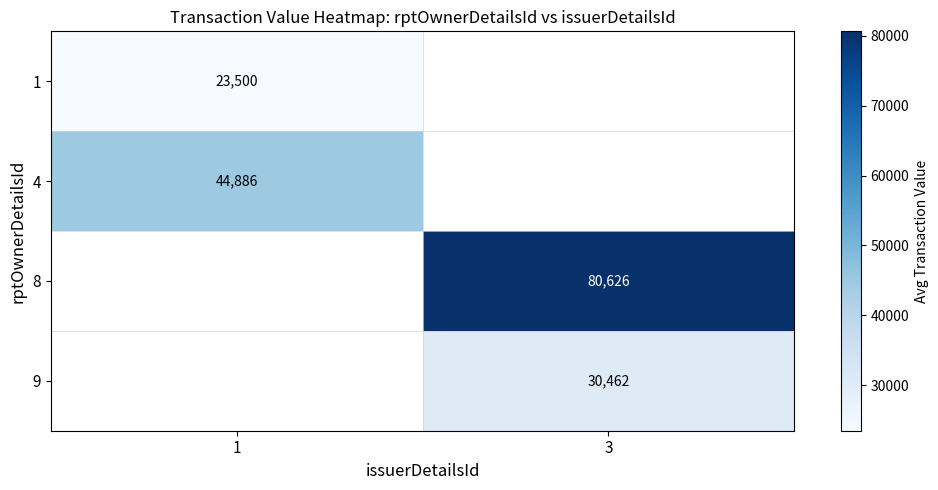

Is it true that 9 equals 30462 at 3?

True